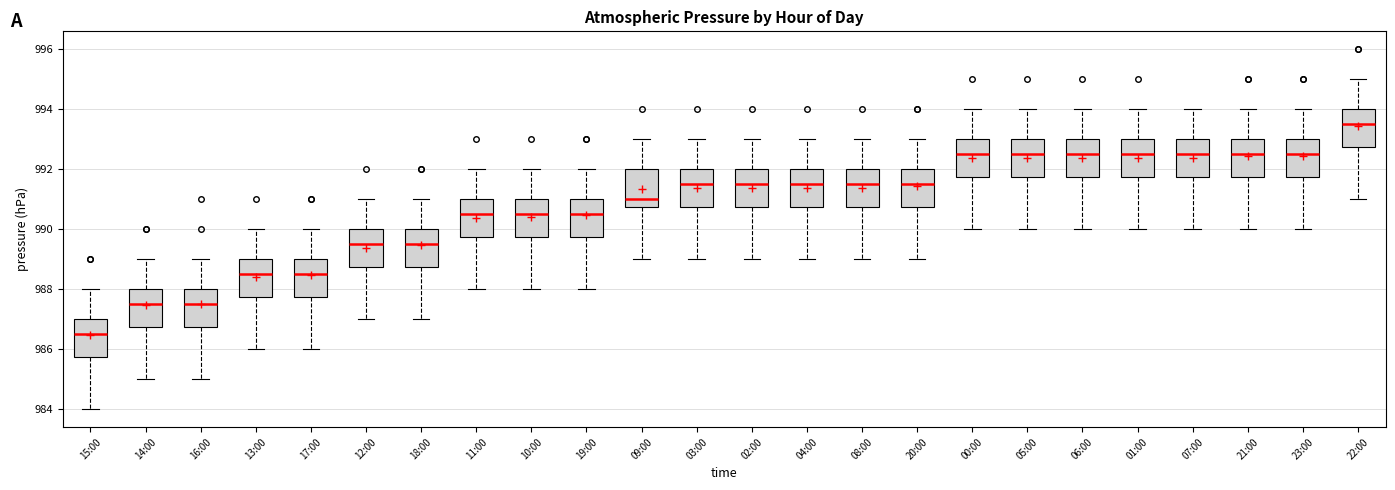

Reading left to right, read every box against the y-axis: the position of its median line, the range the box covers, and the ends of its whiskers. The values are not printed on the chart, so give them approximately, as read against the axis.

15:00: median 986.6, box 985.8 to 987.0, whiskers 984.0 to 988.0
14:00: median 987.6, box 986.8 to 988.0, whiskers 985.0 to 989.0
16:00: median 987.6, box 986.8 to 988.0, whiskers 985.0 to 989.0
13:00: median 988.6, box 987.8 to 989.0, whiskers 986.0 to 990.0
17:00: median 988.6, box 987.8 to 989.0, whiskers 986.0 to 990.0
12:00: median 989.6, box 988.8 to 990.0, whiskers 987.0 to 991.0
18:00: median 989.6, box 988.8 to 990.0, whiskers 987.0 to 991.0
11:00: median 990.6, box 989.8 to 991.0, whiskers 988.0 to 992.0
10:00: median 990.6, box 989.8 to 991.0, whiskers 988.0 to 992.0
19:00: median 990.6, box 989.8 to 991.0, whiskers 988.0 to 992.0
09:00: median 991.0, box 990.8 to 992.0, whiskers 989.0 to 993.0
03:00: median 991.6, box 990.8 to 992.0, whiskers 989.0 to 993.0
02:00: median 991.6, box 990.8 to 992.0, whiskers 989.0 to 993.0
04:00: median 991.6, box 990.8 to 992.0, whiskers 989.0 to 993.0
08:00: median 991.6, box 990.8 to 992.0, whiskers 989.0 to 993.0
20:00: median 991.6, box 990.8 to 992.0, whiskers 989.0 to 993.0
00:00: median 992.6, box 991.8 to 993.0, whiskers 990.0 to 994.0
05:00: median 992.6, box 991.8 to 993.0, whiskers 990.0 to 994.0
06:00: median 992.6, box 991.8 to 993.0, whiskers 990.0 to 994.0
01:00: median 992.6, box 991.8 to 993.0, whiskers 990.0 to 994.0
07:00: median 992.6, box 991.8 to 993.0, whiskers 990.0 to 994.0
21:00: median 992.6, box 991.8 to 993.0, whiskers 990.0 to 994.0
23:00: median 992.6, box 991.8 to 993.0, whiskers 990.0 to 994.0
22:00: median 993.6, box 992.8 to 994.0, whiskers 991.0 to 995.0